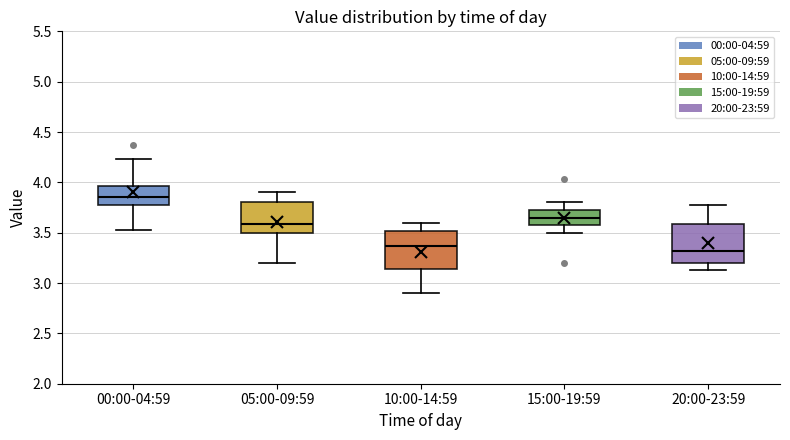

Where does the median line of the box for 20:00-23:59 sit on the y-axis? The values are not printed on the chart, so give them approximately, as read against the axis.

3.30